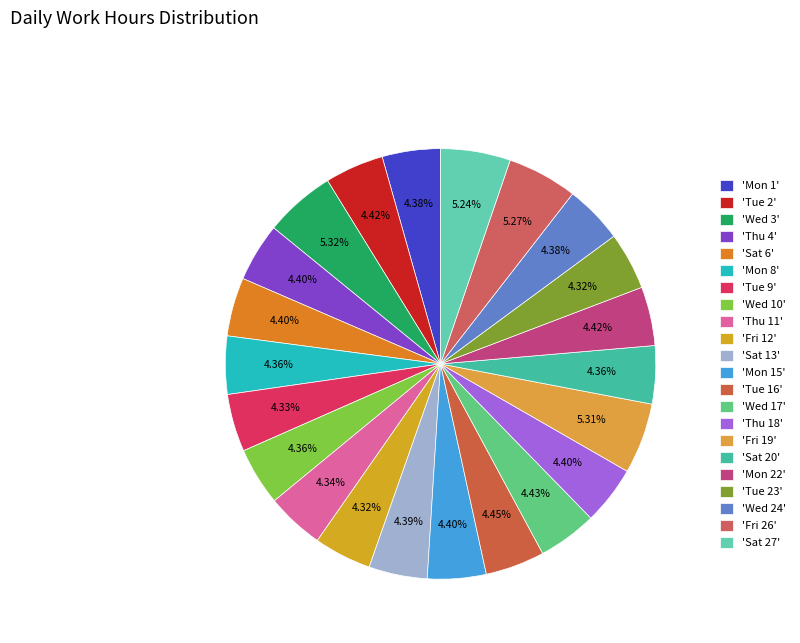

Does any single category account for the majority?

No